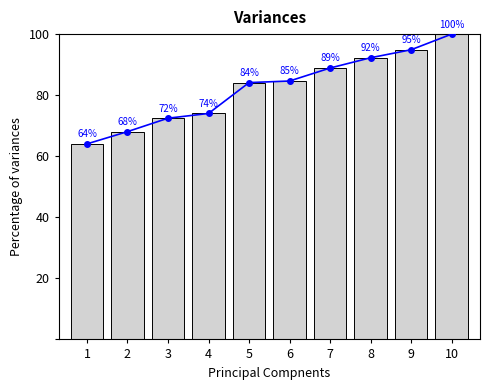

What is the change in value from 6 to 8?

+7.6